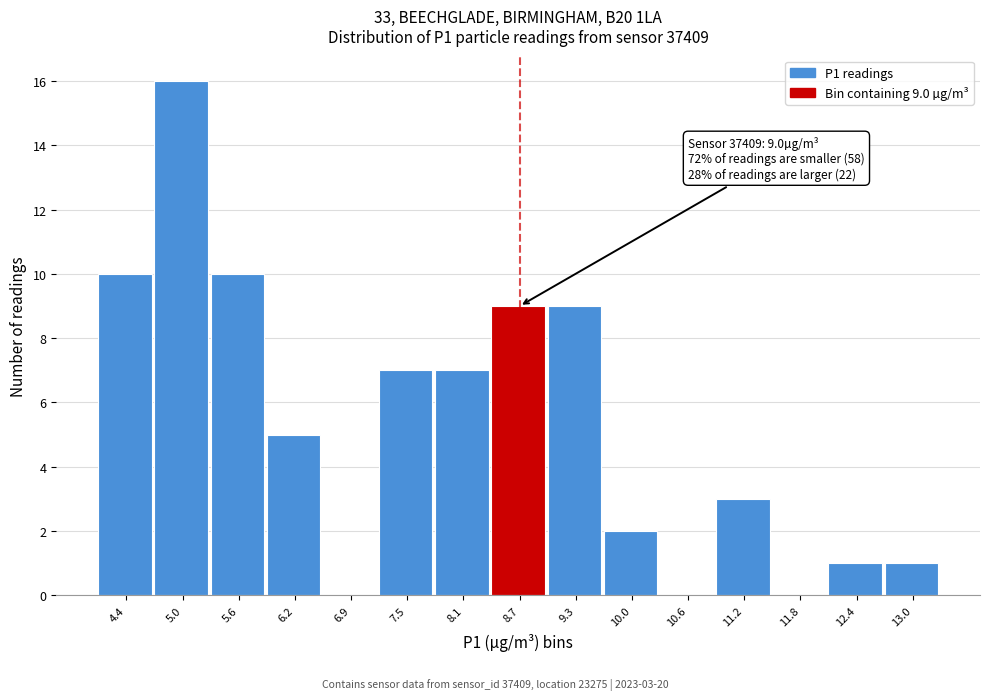

Reading left to right, list all the values displayed in this chart.

4.4=10	5.0=16	5.6=10	6.2=5	6.9=0	7.5=7	8.1=7	8.7=9	9.3=9	10.0=2	10.6=0	11.2=3	11.8=0	12.4=1	13.0=1